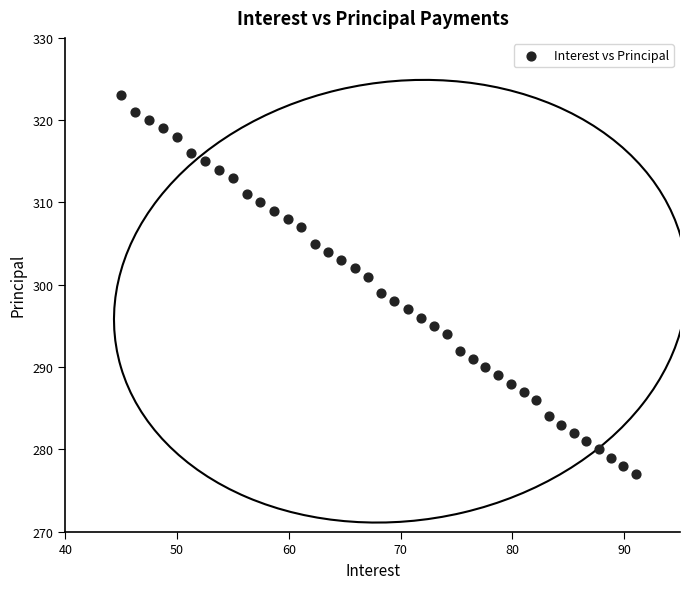

What is the range of Y values (max minus min)?

46